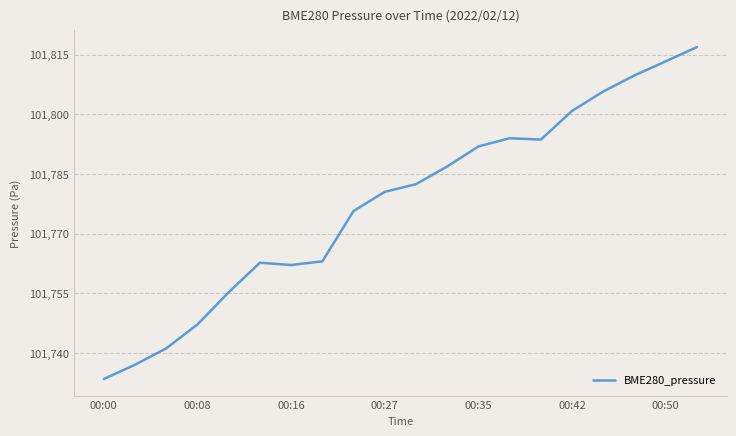

What is the maximum value shown in the chart?

101816.9